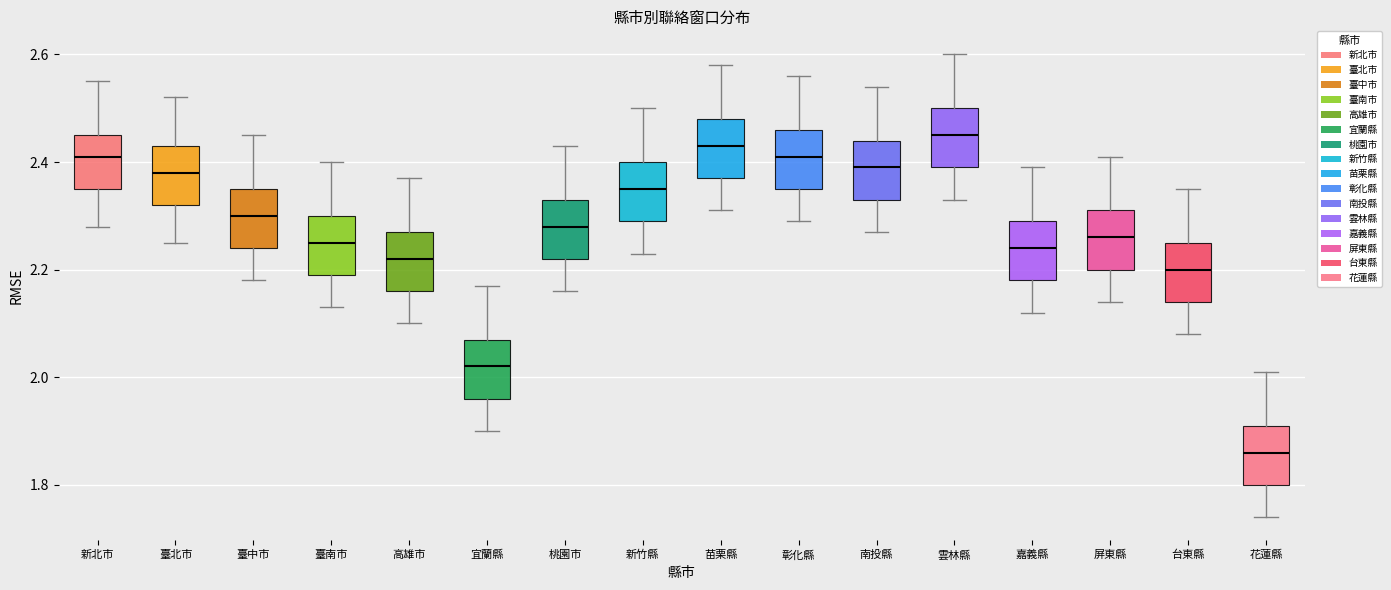

Where does the lower whisker of the box for 臺中市 end on the y-axis? The values are not printed on the chart, so give them approximately, as read against the axis.

2.18